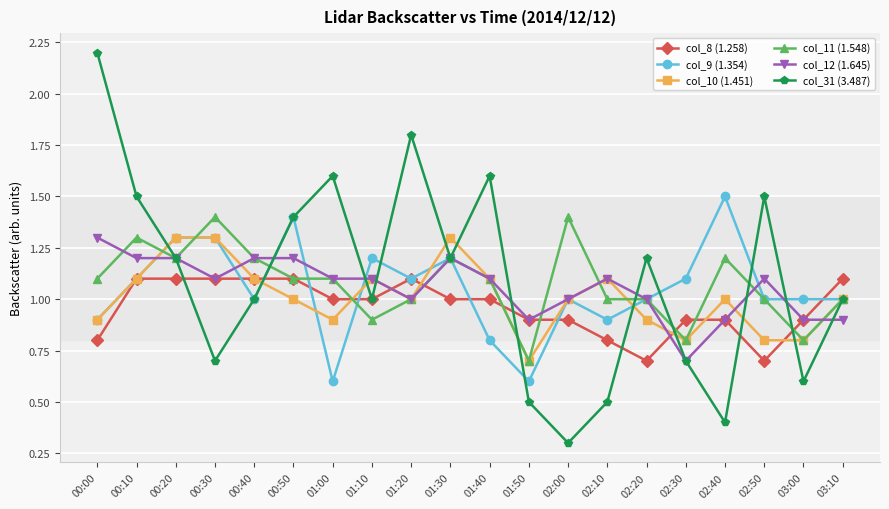

What is the total value across all series at 02:50?

6.1